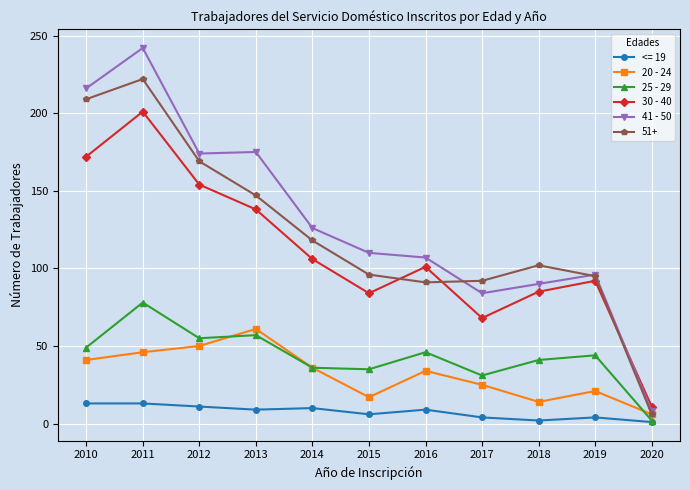

Count the number of categories in the chart.

11